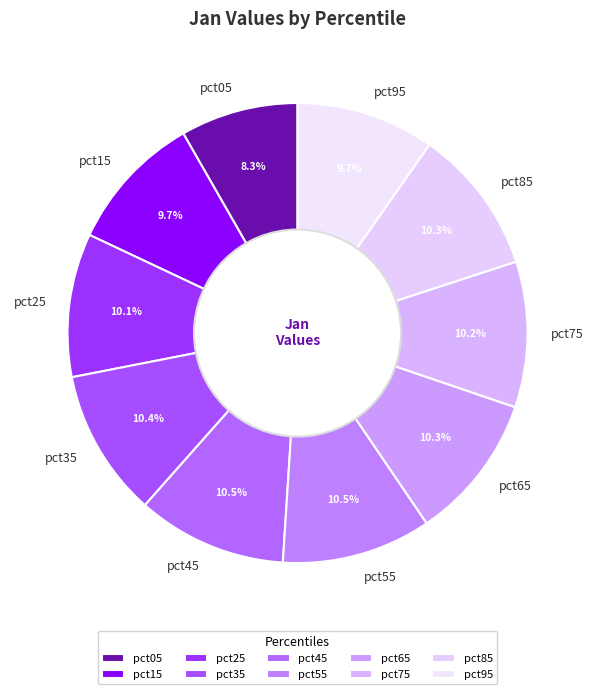

The pct75 slice represents 10% of the pie. True or false?

True